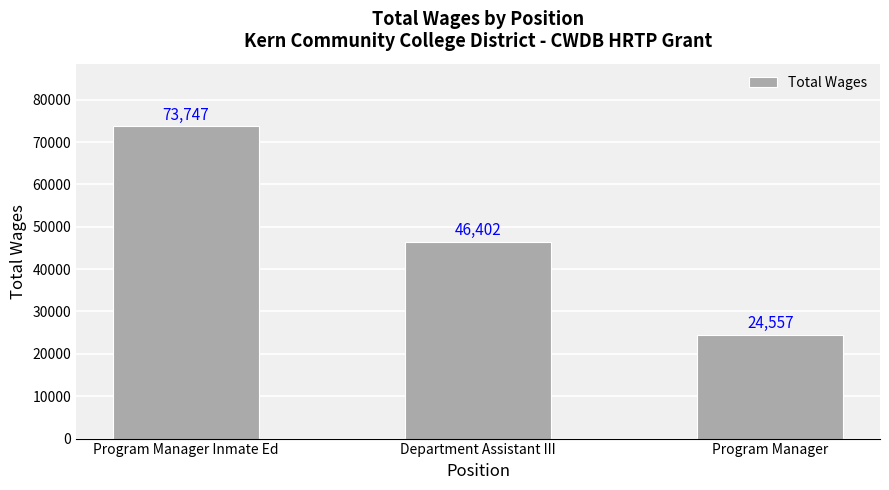

Rank the categories by value from highest to lowest.

Program Manager Inmate Ed, Department Assistant III, Program Manager